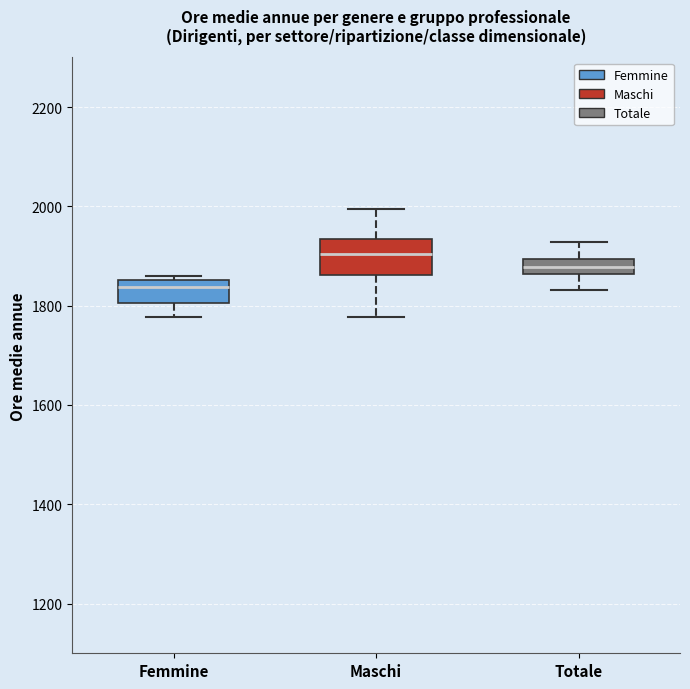

Where is the lower edge of the box for Femmine on the y-axis? The values are not printed on the chart, so give them approximately, as read against the axis.

1800